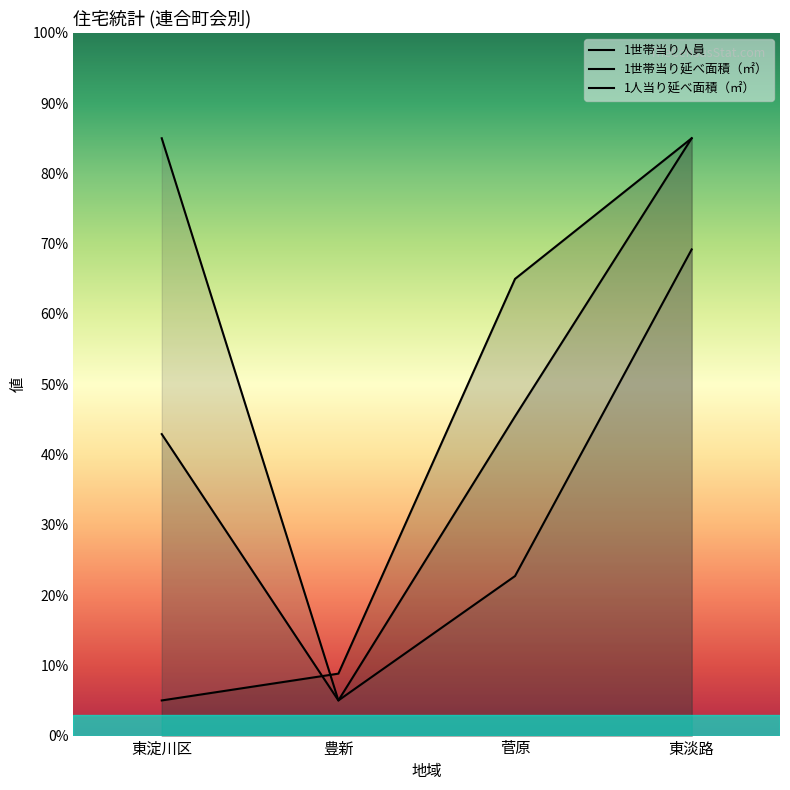

Which category has the lowest value in the 1世帯当り人員 series?

東淀川区